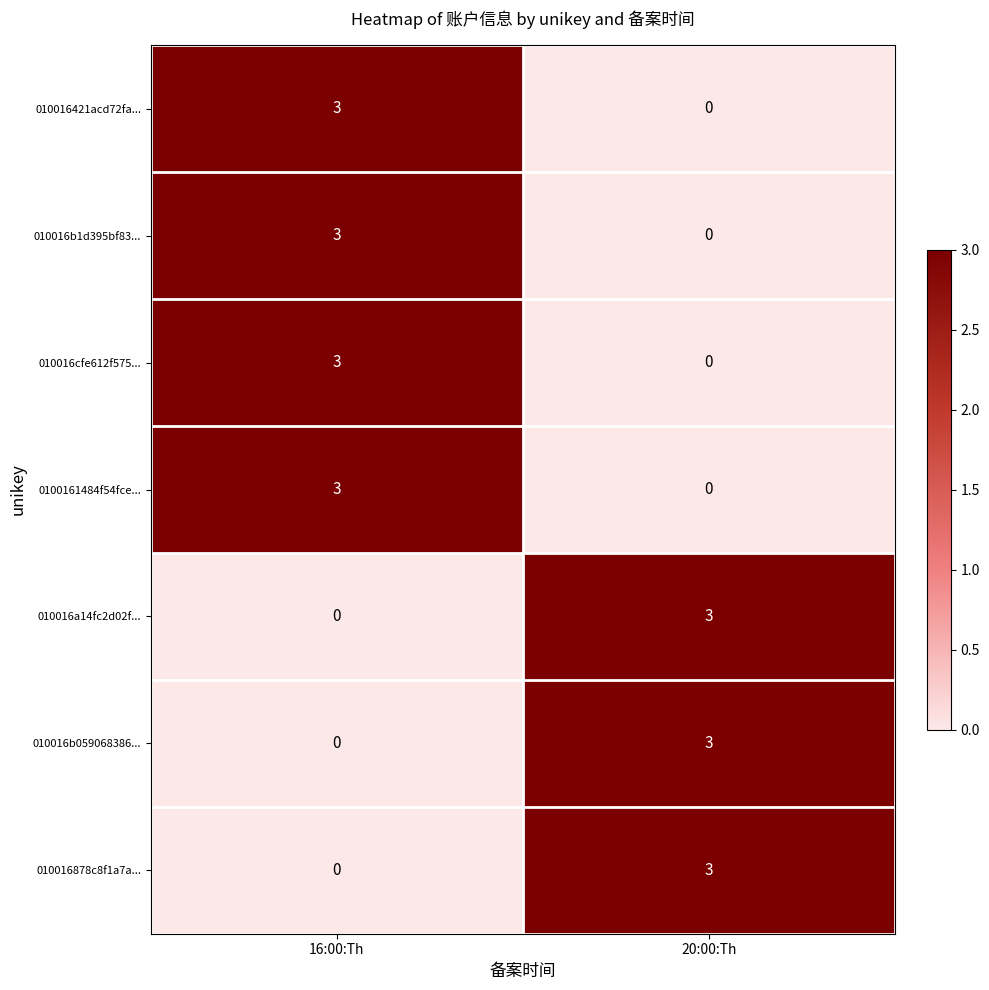

Read the 010016cfe612f575... value at 16:00:Th.

3